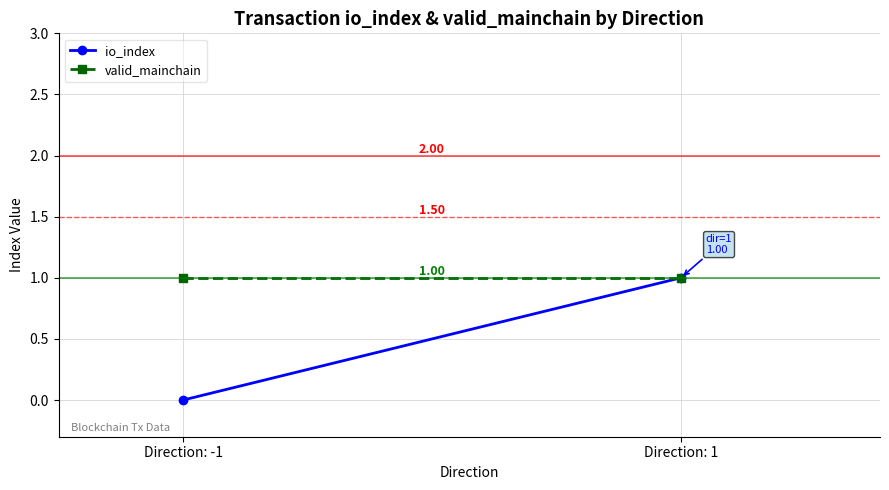

Which has a higher value, Direction: 1 or Direction: -1?

Direction: 1